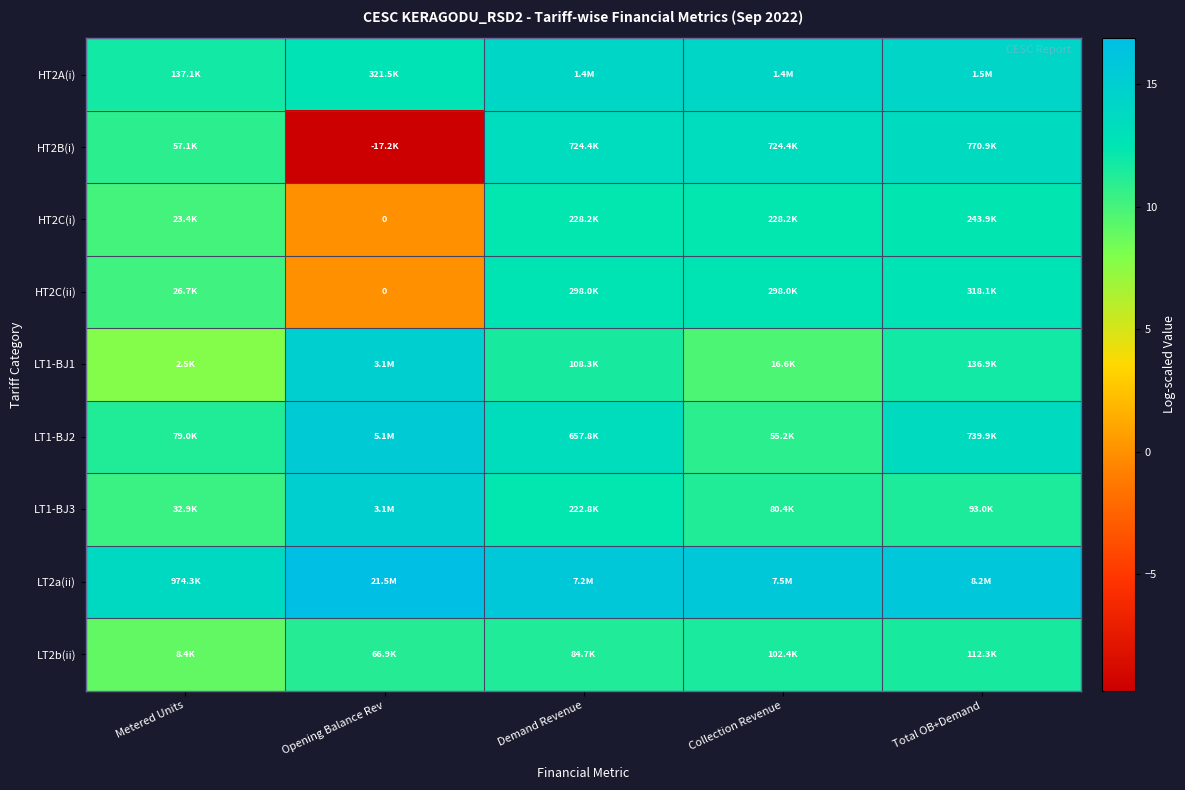

At which category is the sum across all series the highest?

Total OB+Demand